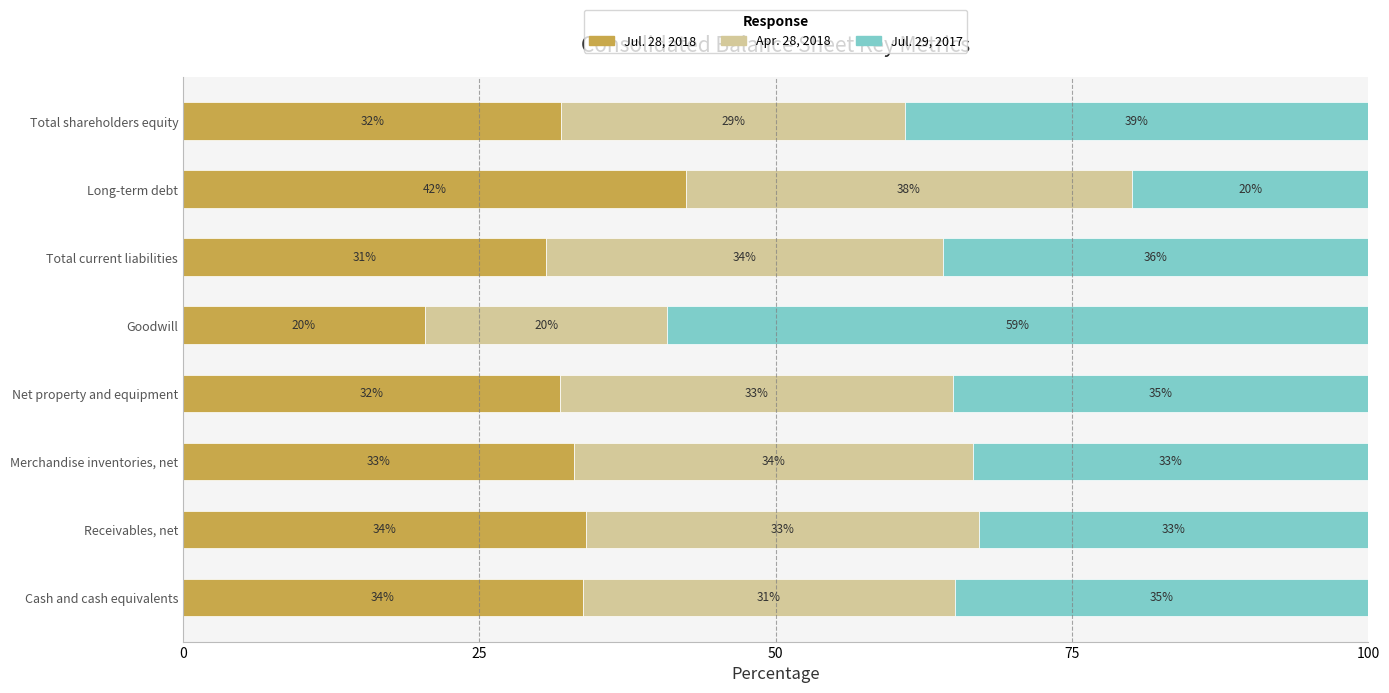

How many data points in Jul. 28, 2018 are above 33?

4